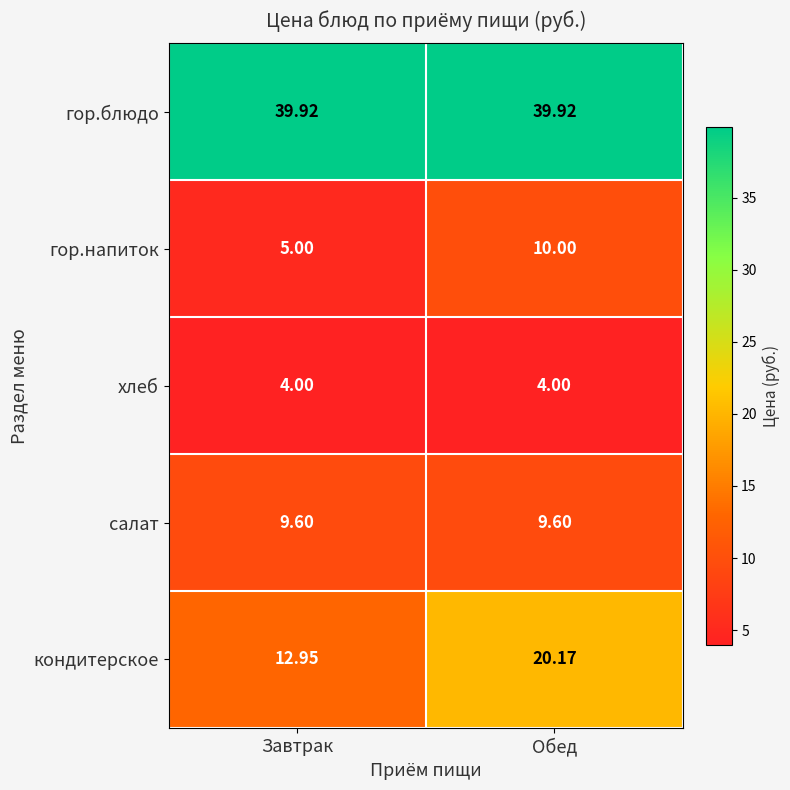

At how many categories does at least one series exceed 38?

2